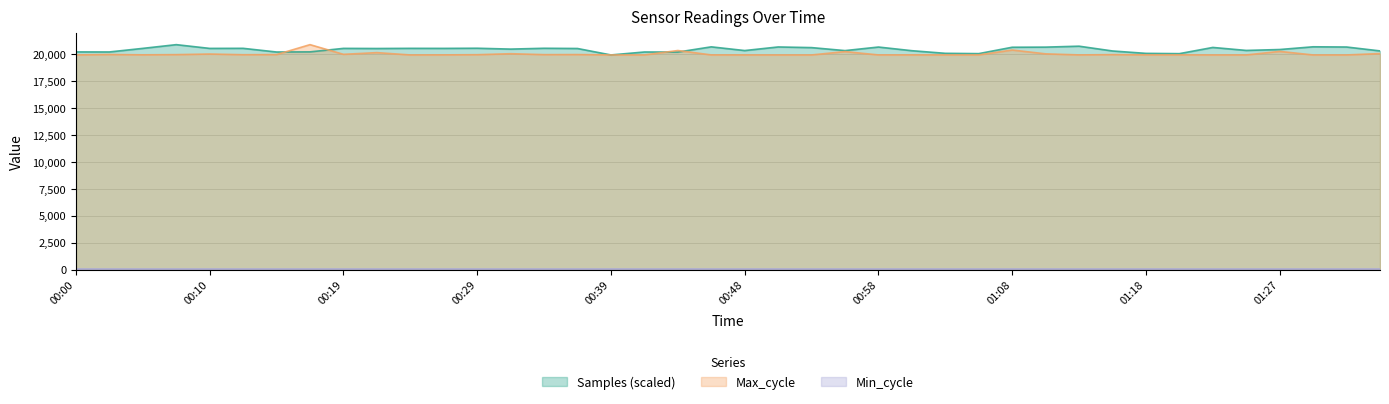

Which category has the highest value across all series?

00:07